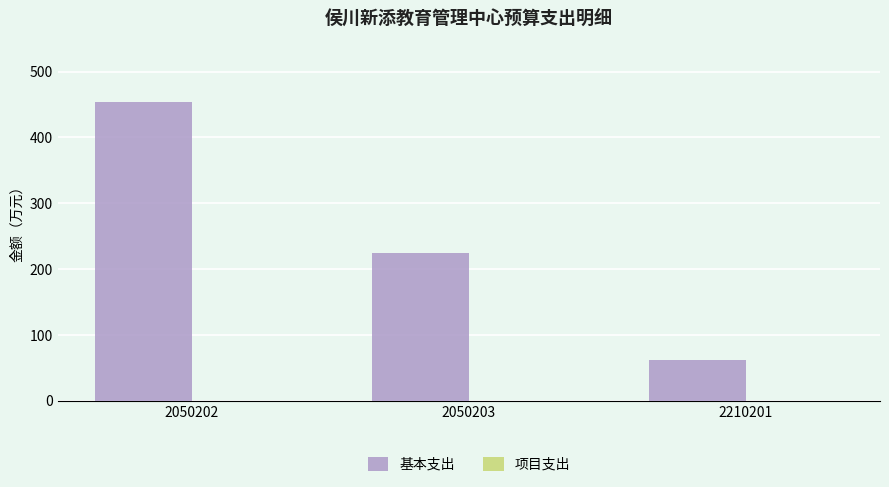

What is the minimum value shown in the chart?

62